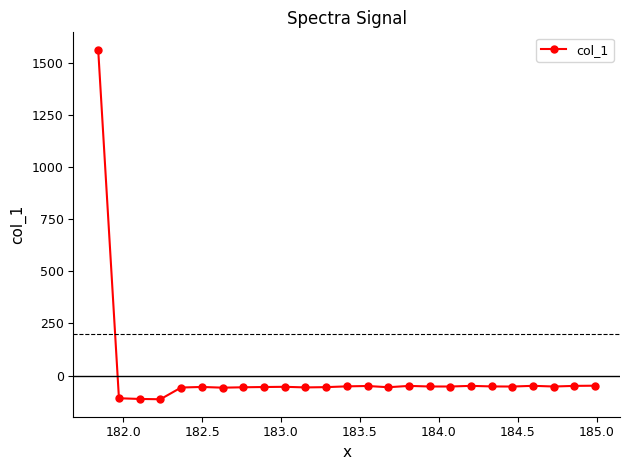

What is the maximum value shown in the chart?

1561.6